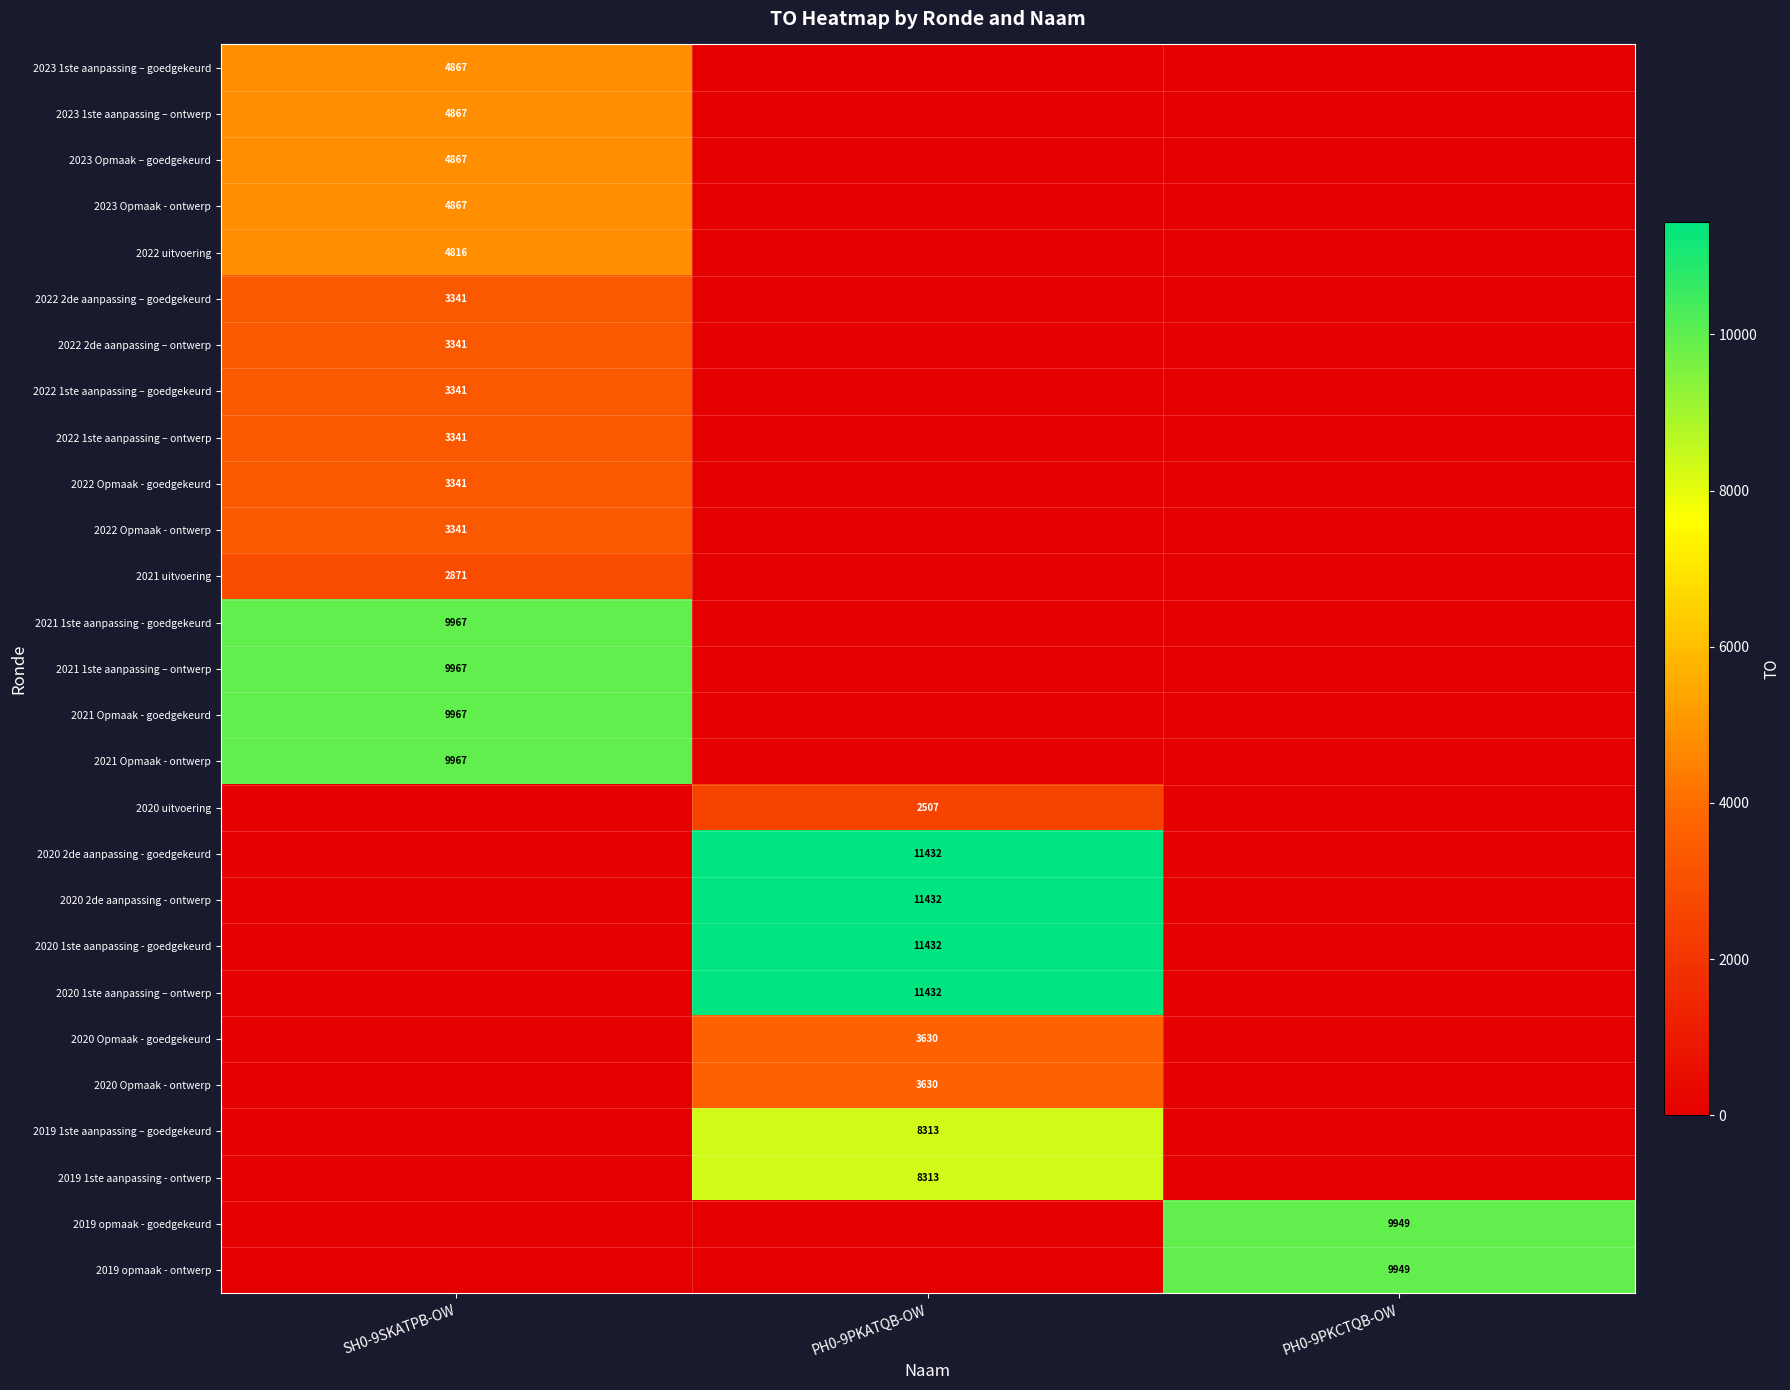

Is it true that 2020 1ste aanpassing - goedgekeurd equals 11432 at PH0-9PKATQB-OW?

True